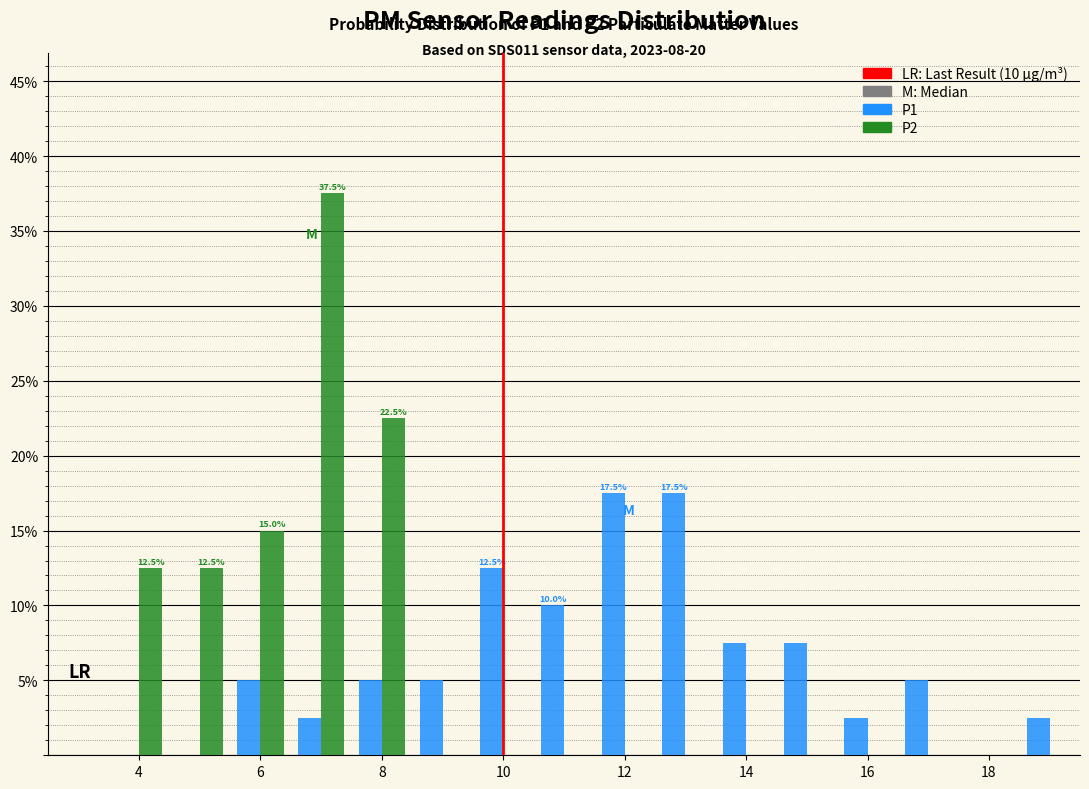

In the P2 series, which range on the x-axis has the tallest bar?

6.5 to 7.5